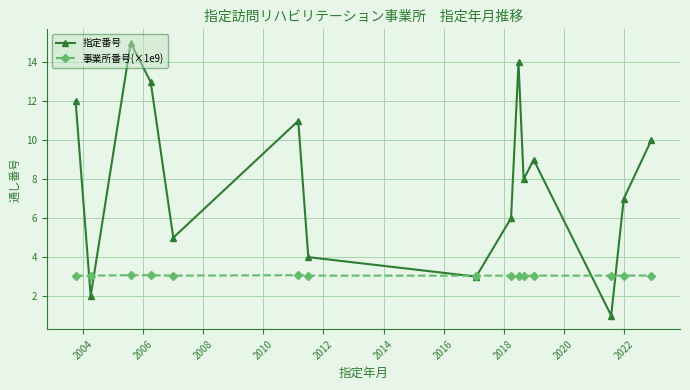

What is the smallest value displayed?

1.0